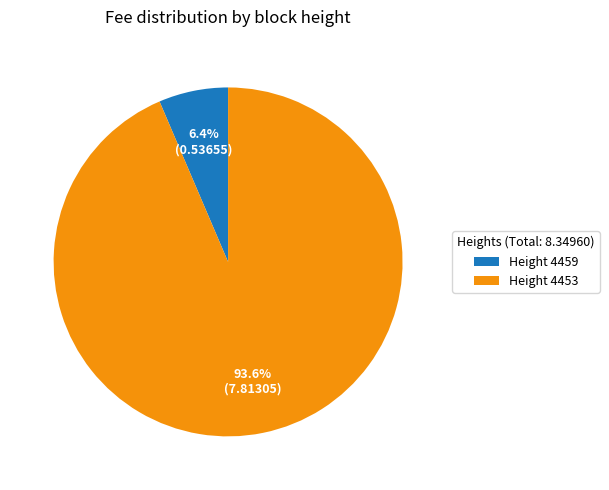

To the nearest percent, what is the difference between the largest and smallest slice percentages?

87%